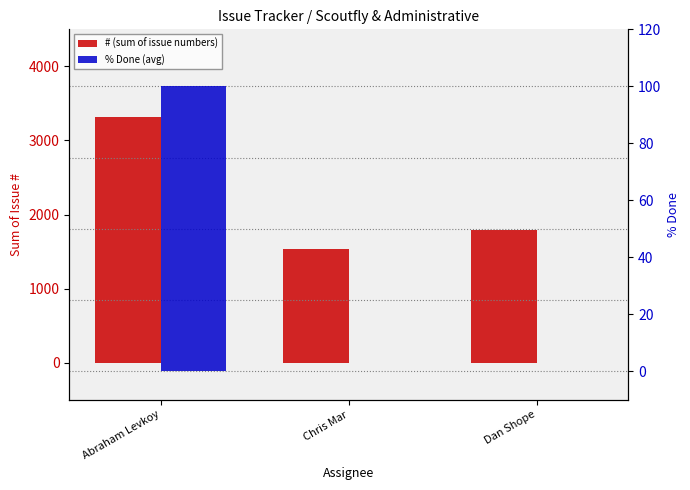

At which category is the sum across all series the highest?

Abraham Levkoy